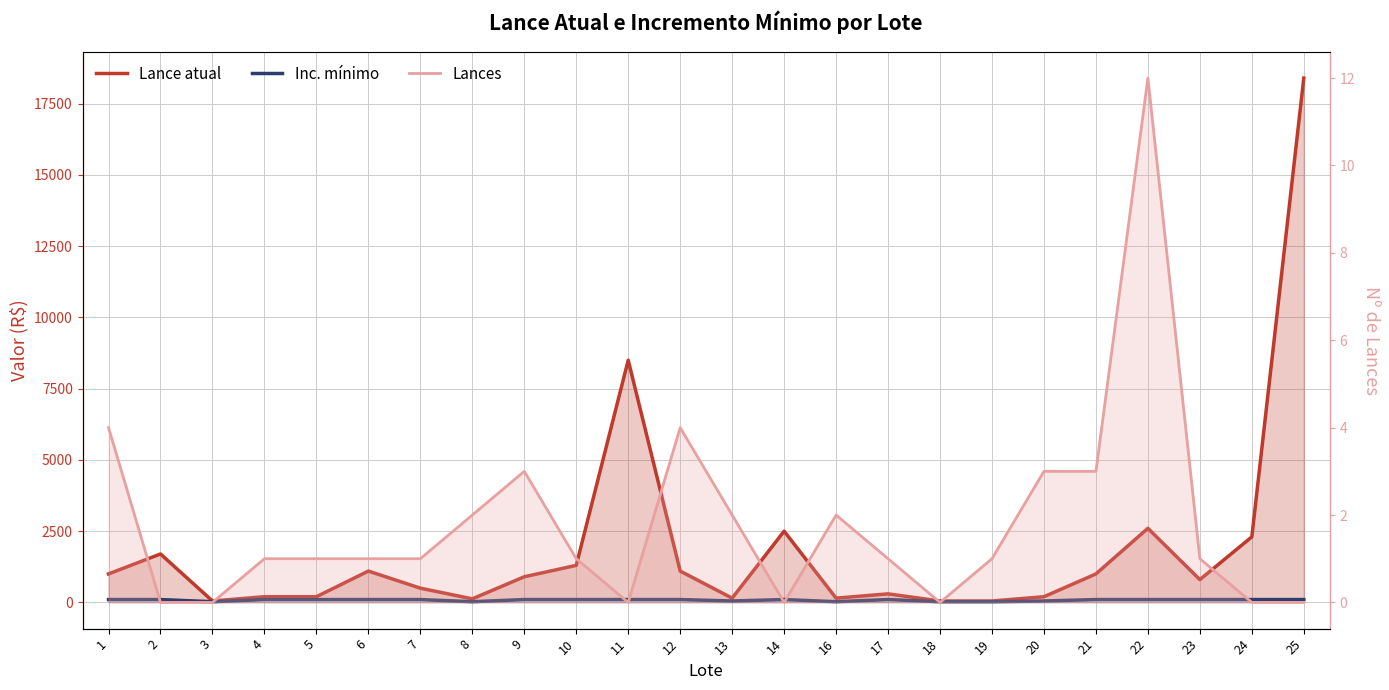

What is the spread (max minus min) of values at 5?

199